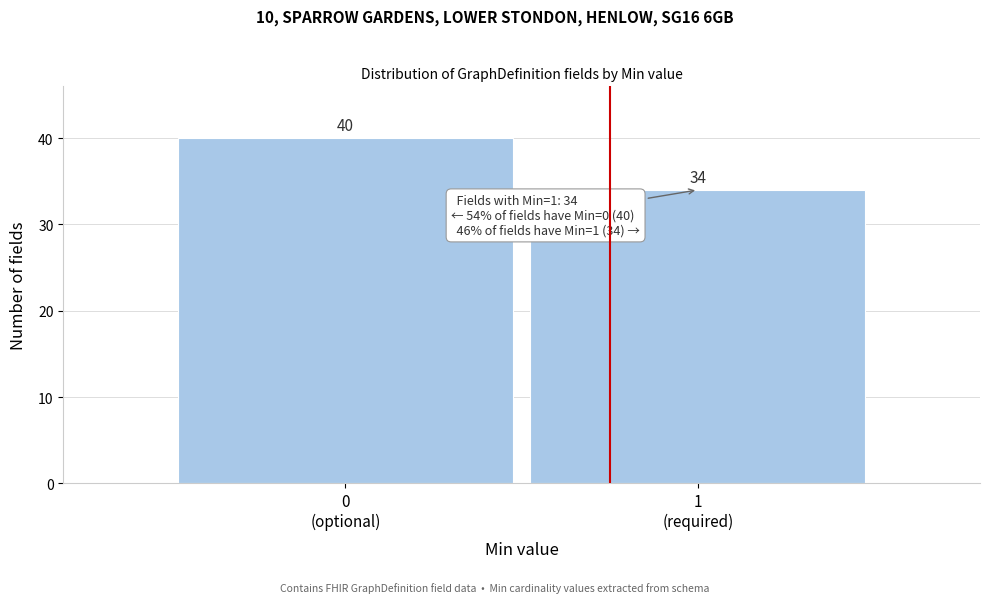

Reading left to right, what are all the values shown in this chart?

40	34